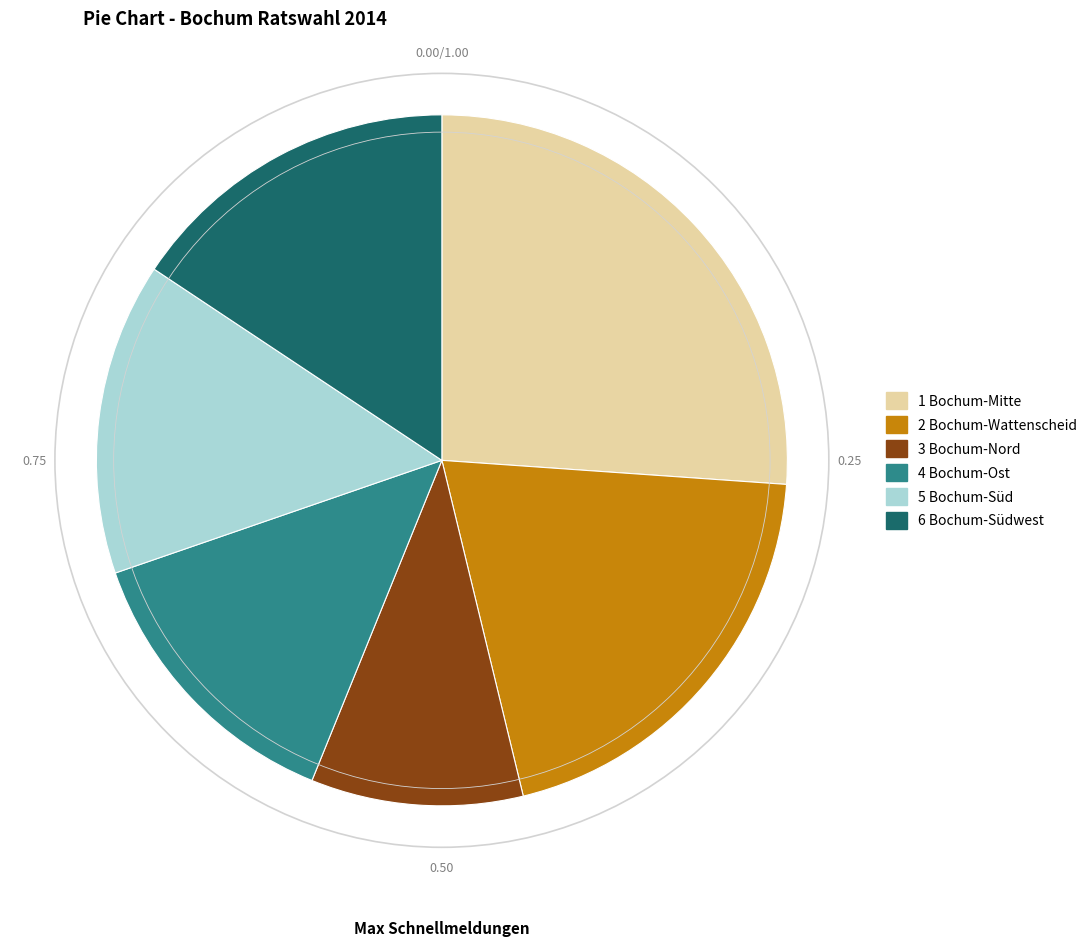

Does 5 Bochum-Süd represent more than half of the total?

No